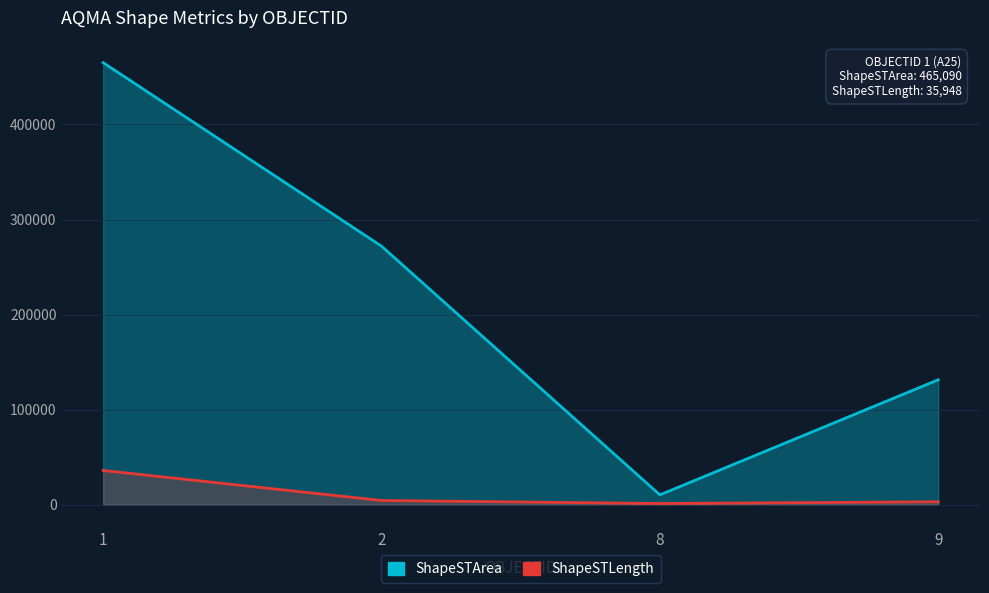

Rank the series by their average value, from lowest to highest.

ShapeSTLength, ShapeSTArea